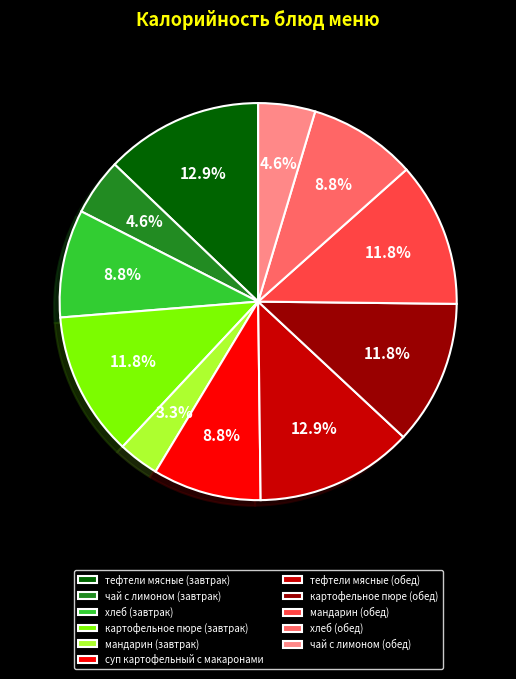

Is there any slice that represents more than half of the pie?

No